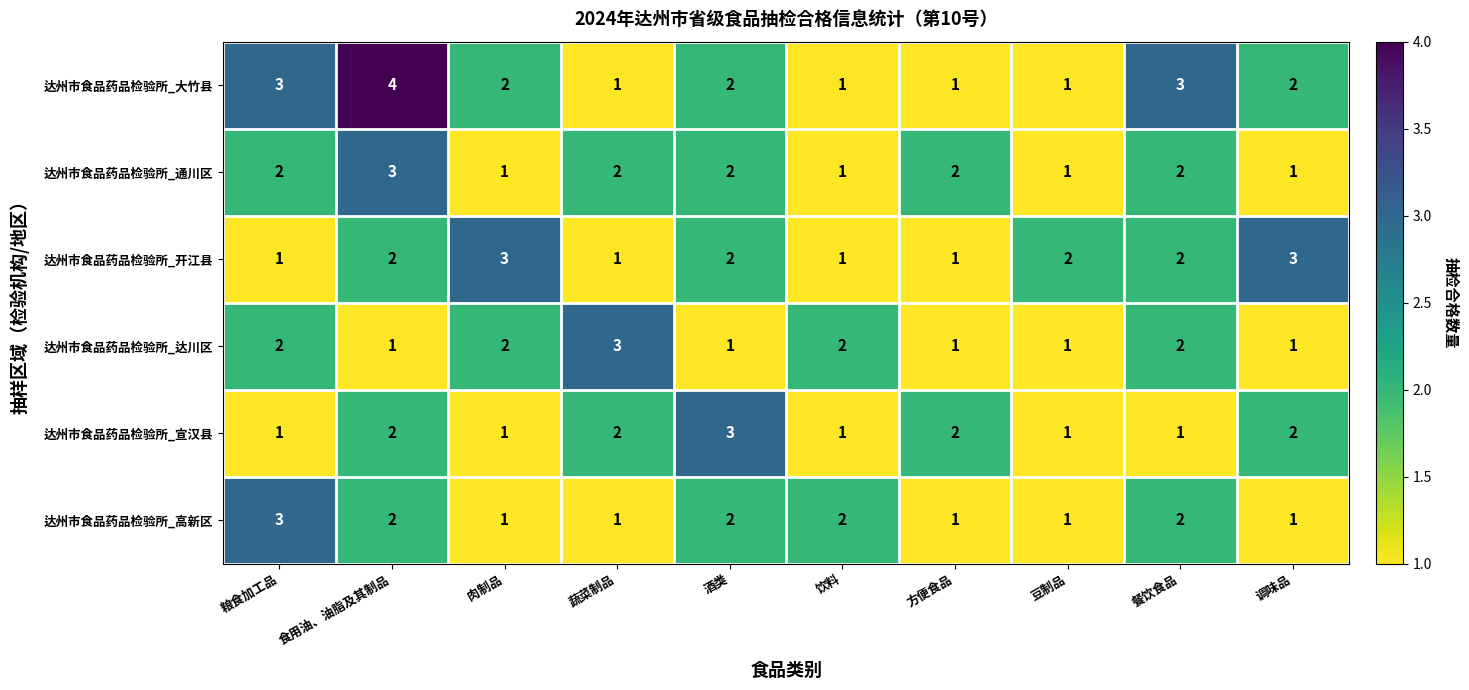

At how many categories does at least one series exceed 1?

10